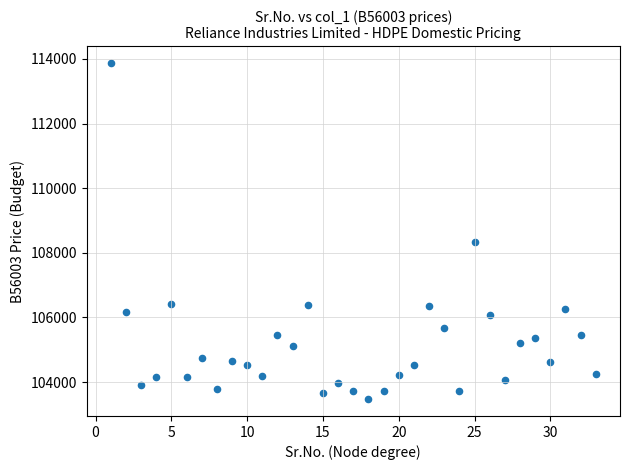

What is the range of X values (max minus min)?

32